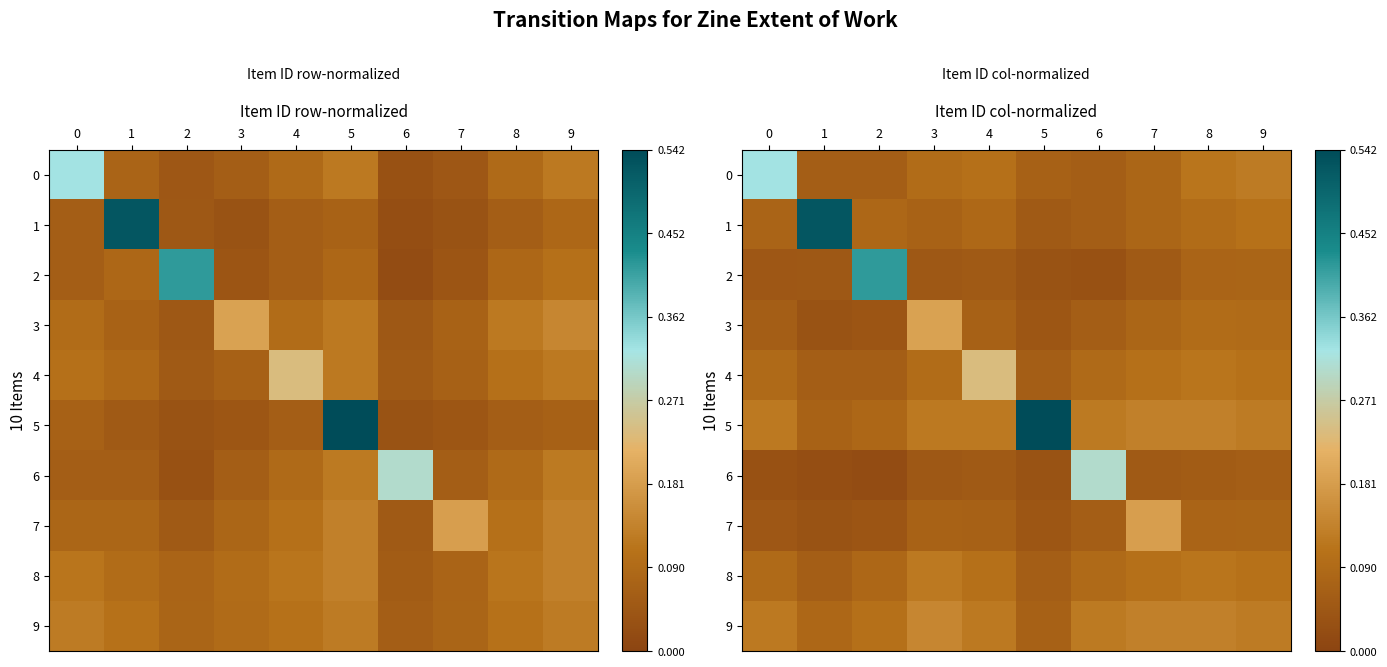

Rank the series at 8 from lowest to highest value.

6, 2, 7, 1, 3, 0, 4, 8, 5, 9